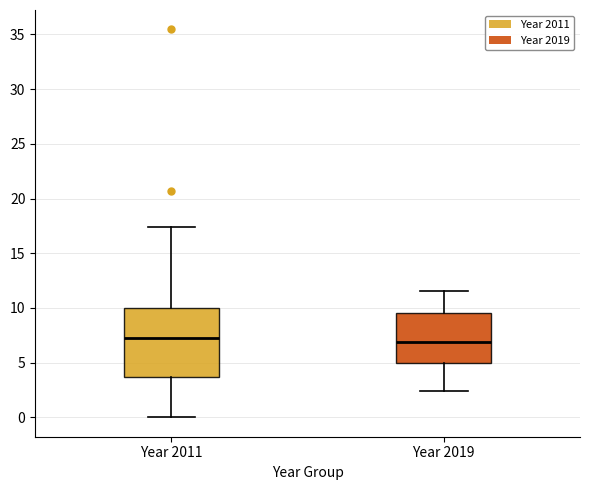

Reading left to right, read every box against the y-axis: the position of its median line, the range the box covers, and the ends of its whiskers. The values are not printed on the chart, so give them approximately, as read against the axis.

Year 2011: median 7.0, box 3.5 to 10.0, whiskers 0.0 to 17.5
Year 2019: median 7.0, box 5.0 to 9.5, whiskers 2.5 to 11.5